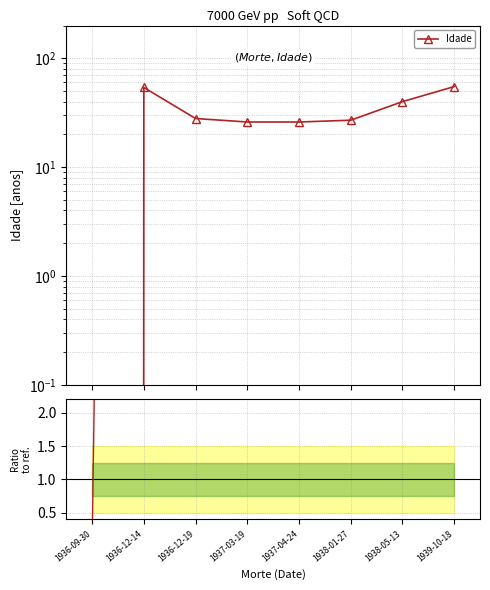

What is the difference between the maximum and minimum values in the Ratio to first series?

55